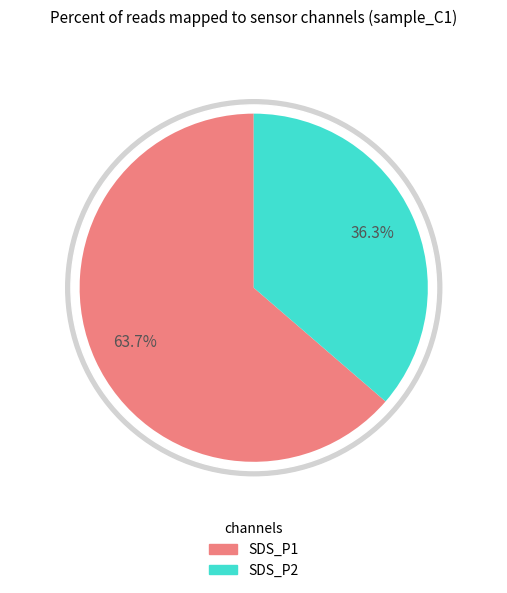

Which slice is the largest?

SDS_P1